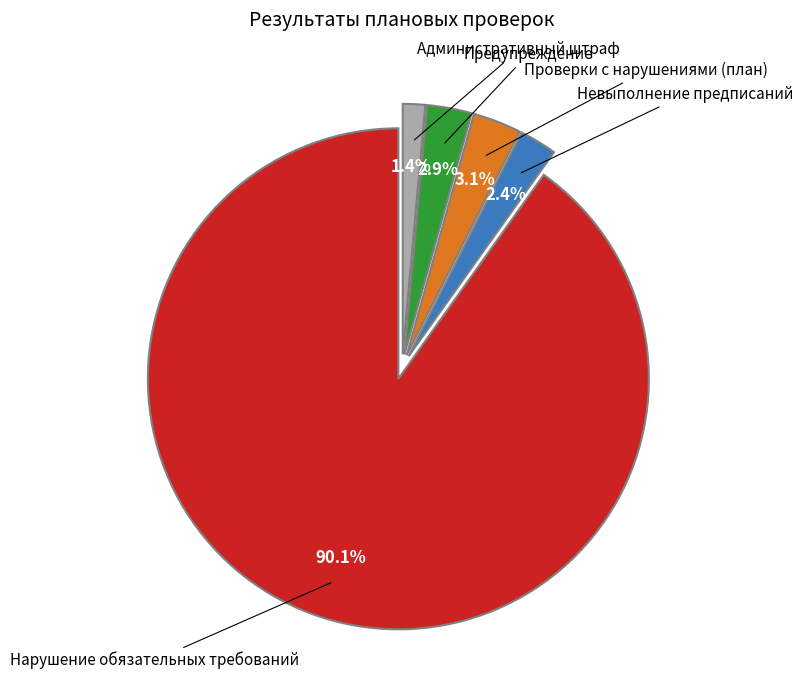

Does any single category account for the majority?

Yes